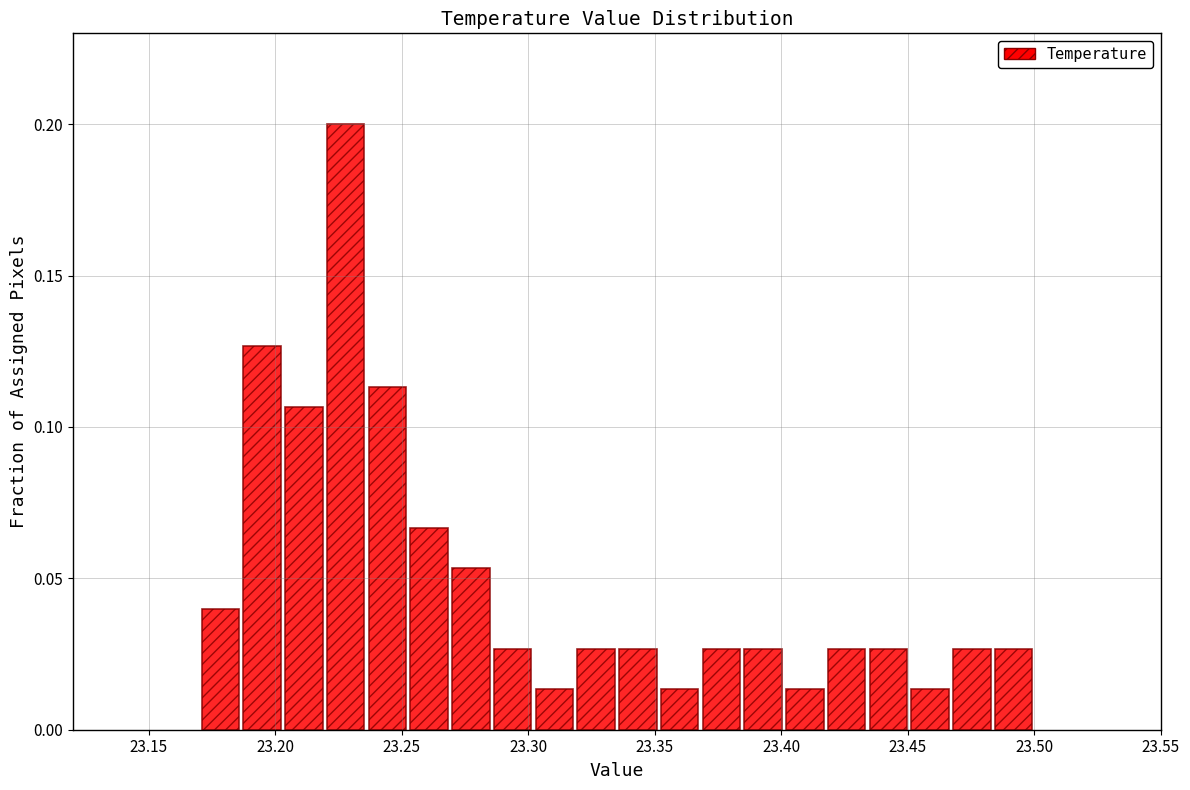

Around what value on the x-axis is the tallest bar? Give the approximate position of its centre, as read against the axis.

23.230